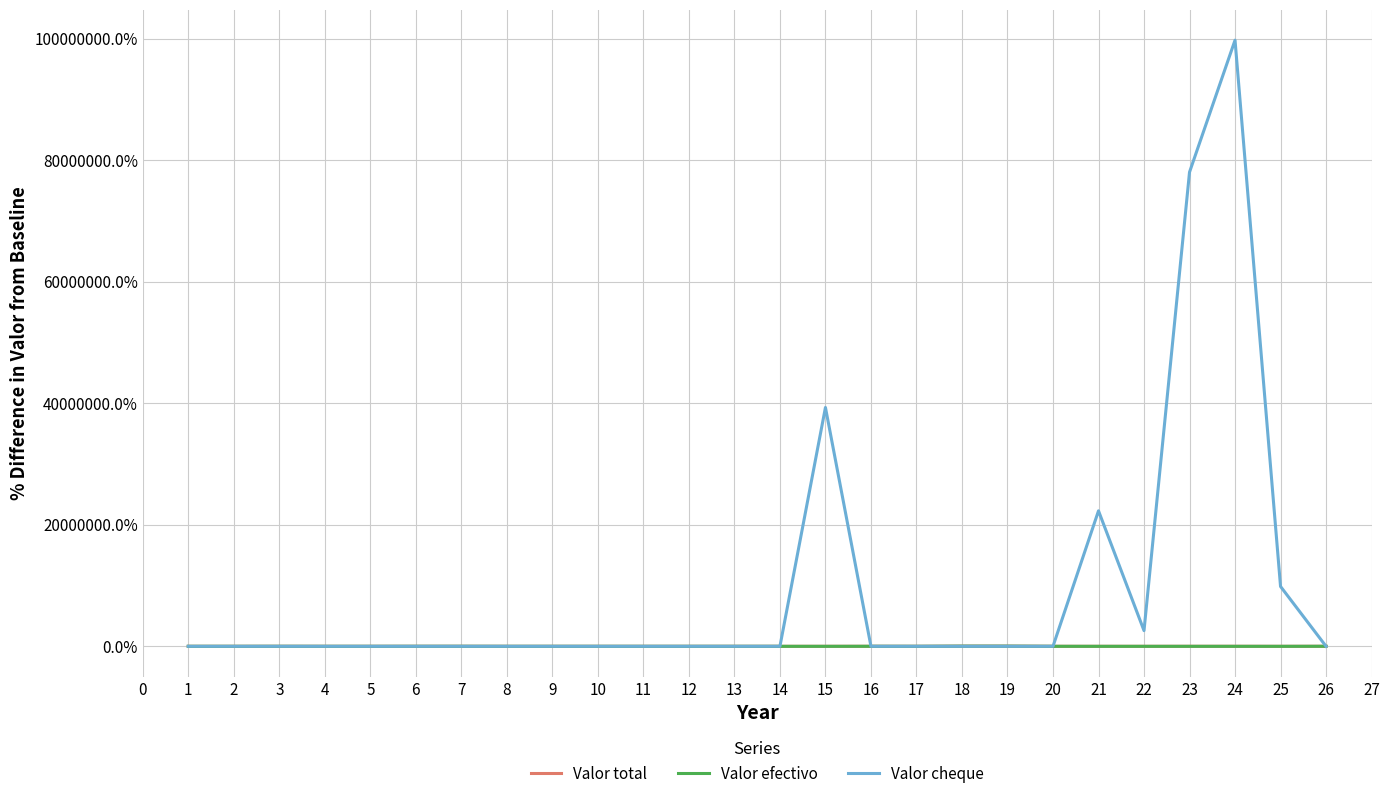

Which series has the largest total across all categories?

Valor cheque